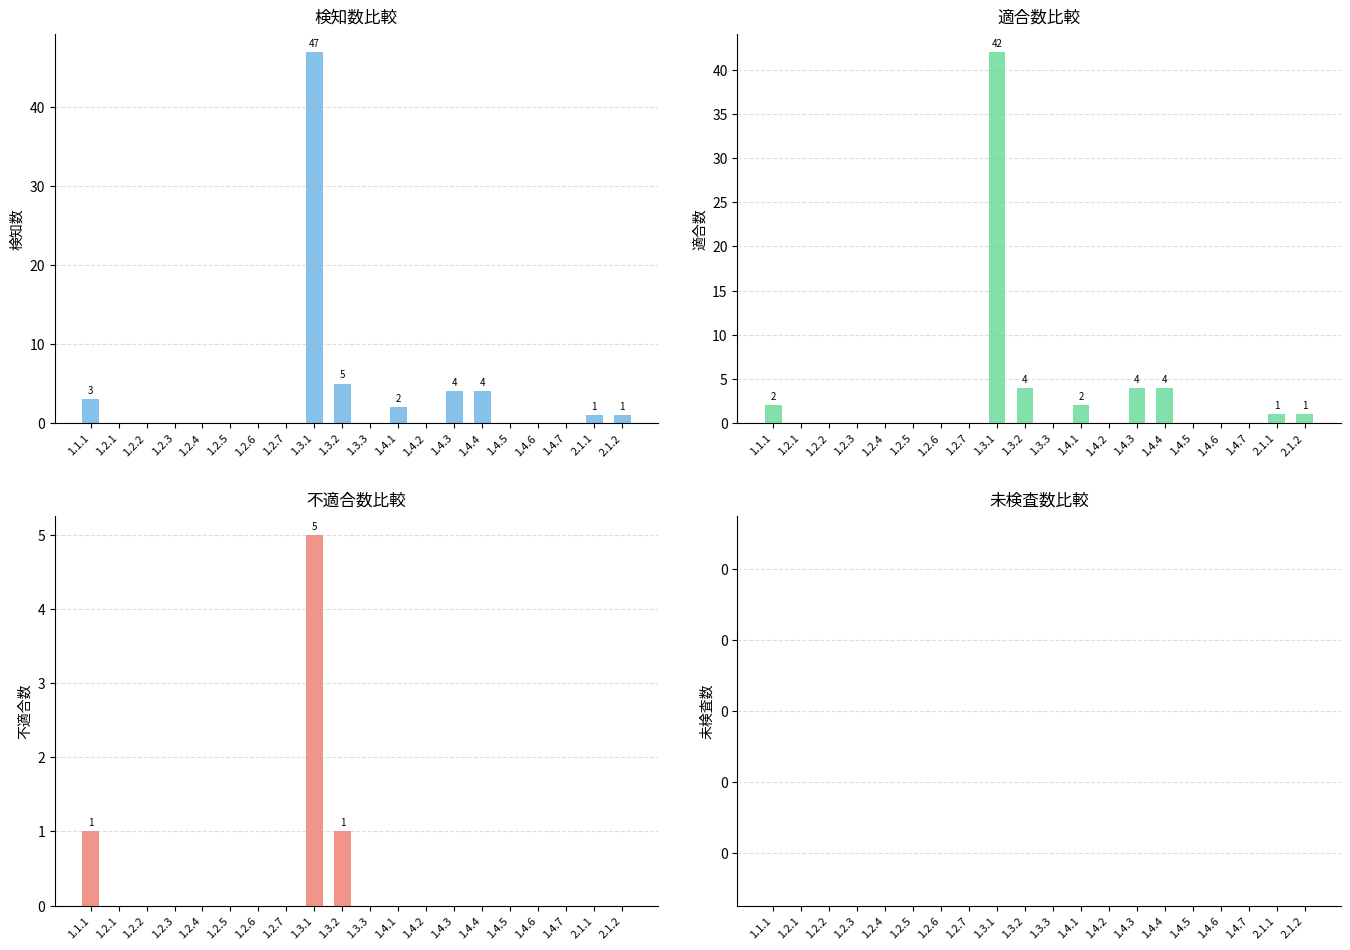

At which category is the sum across all series the highest?

1.3.1